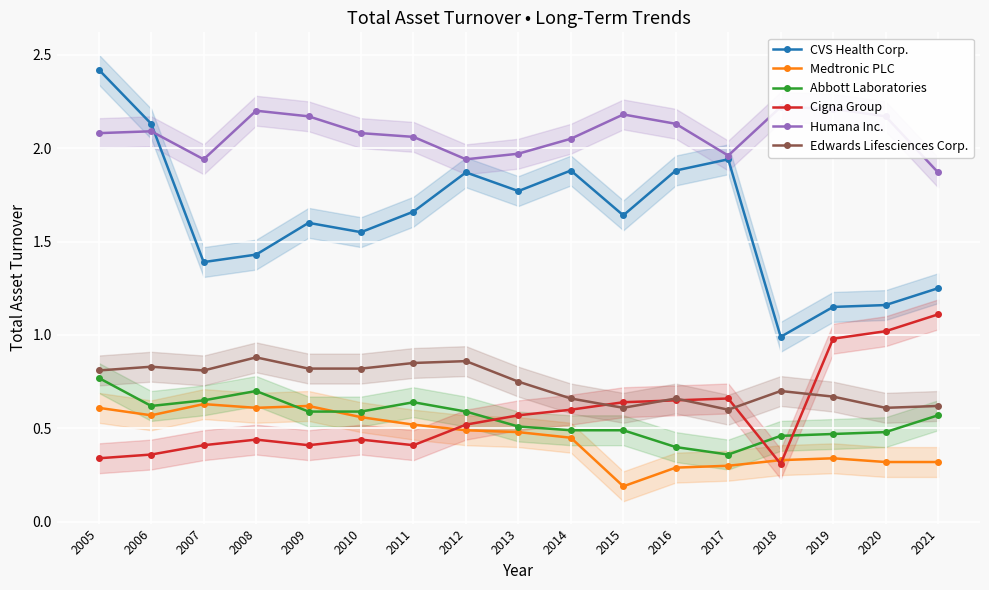

True or false: Humana Inc. and Cigna Group intersect in this chart.

False